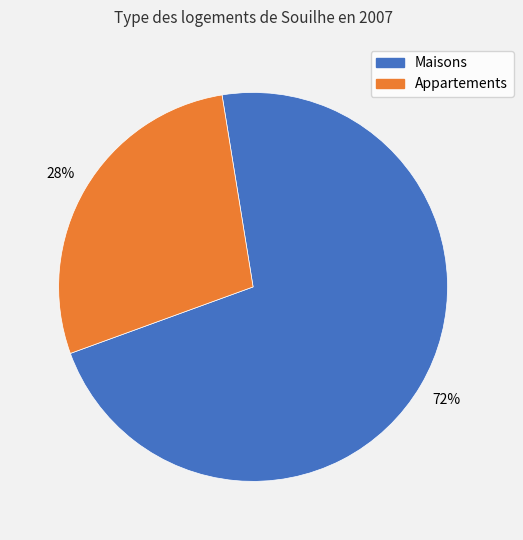

What is the ratio of the value at Maisons to the value at Appartements?

2.6